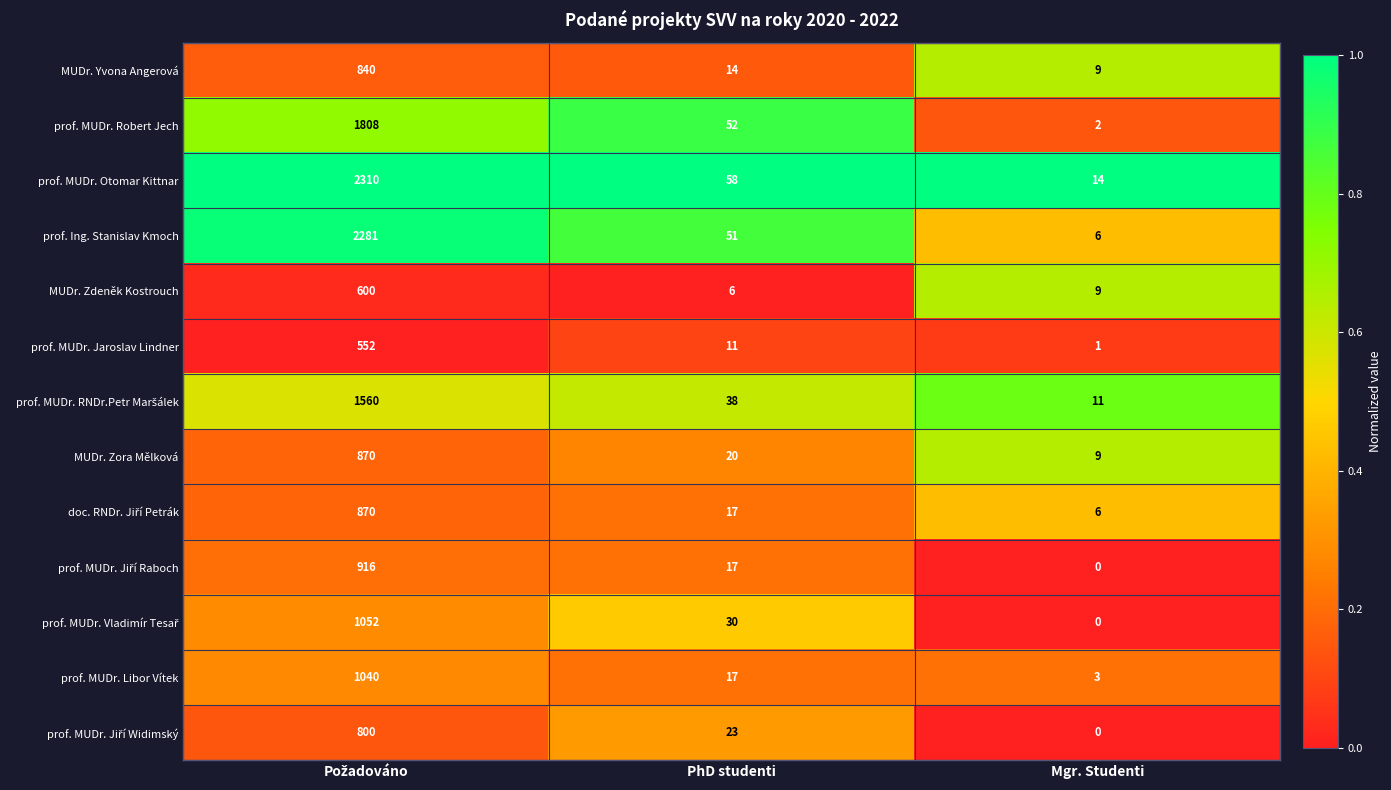

What is the difference between the maximum and second lowest values in the MUDr. Zdeněk Kostrouch series?

591